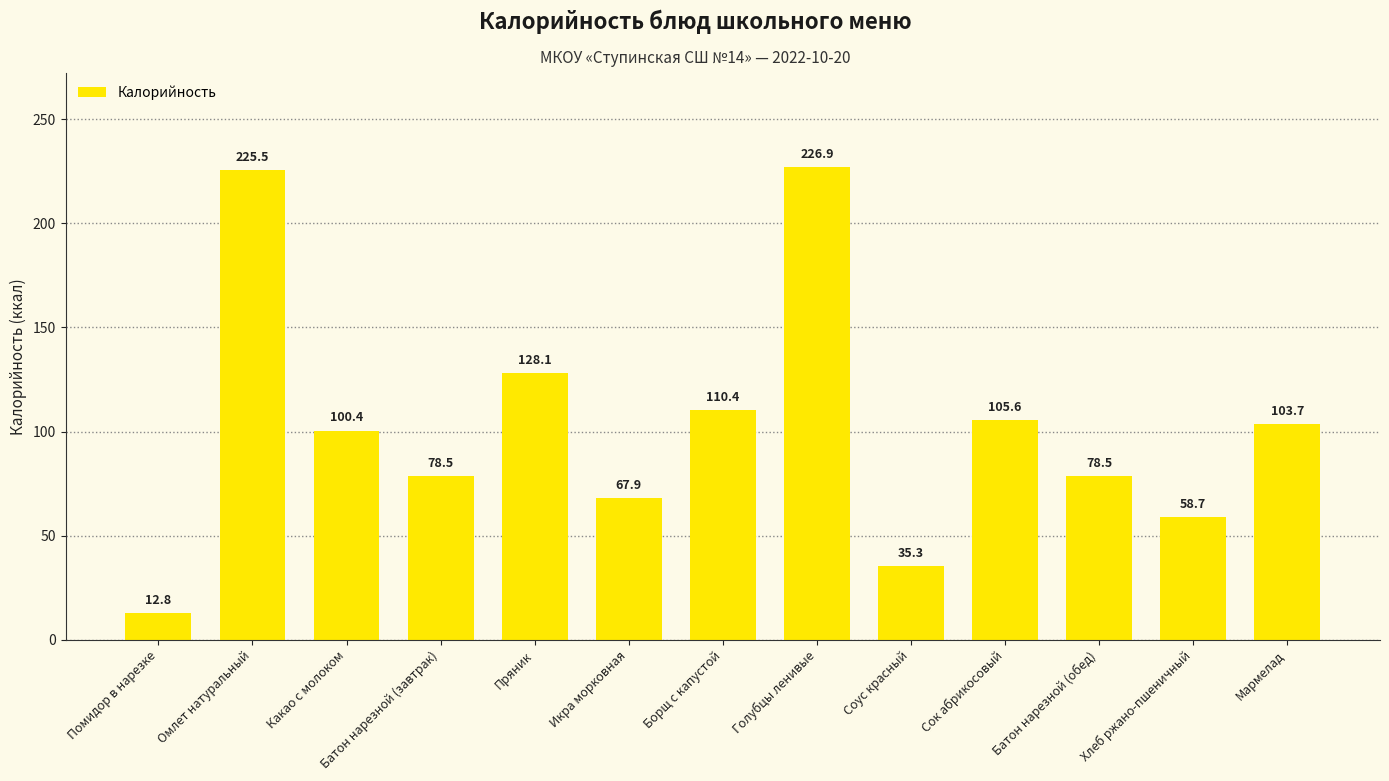

What is the value of the 2nd bar from the left?

225.5